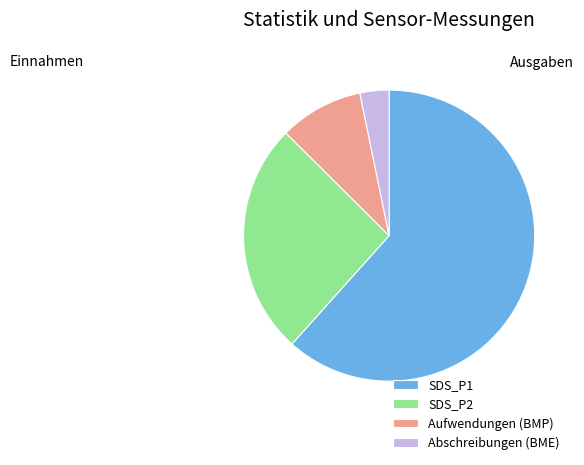

Combined, do Abschreibungen (BME) and Aufwendungen (BMP) account for over 50%?

No